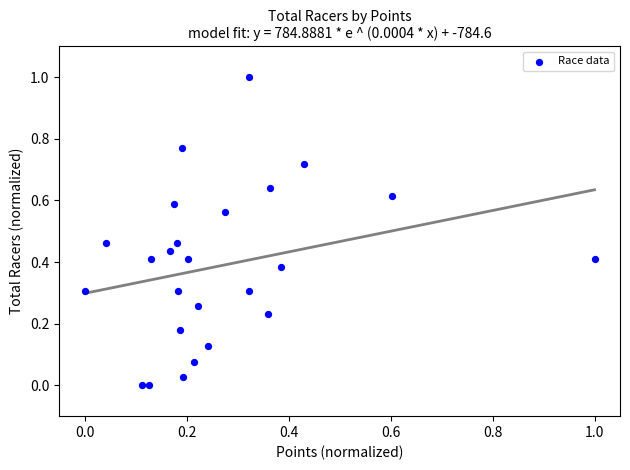

What is the range of Y values (max minus min)?

1.0